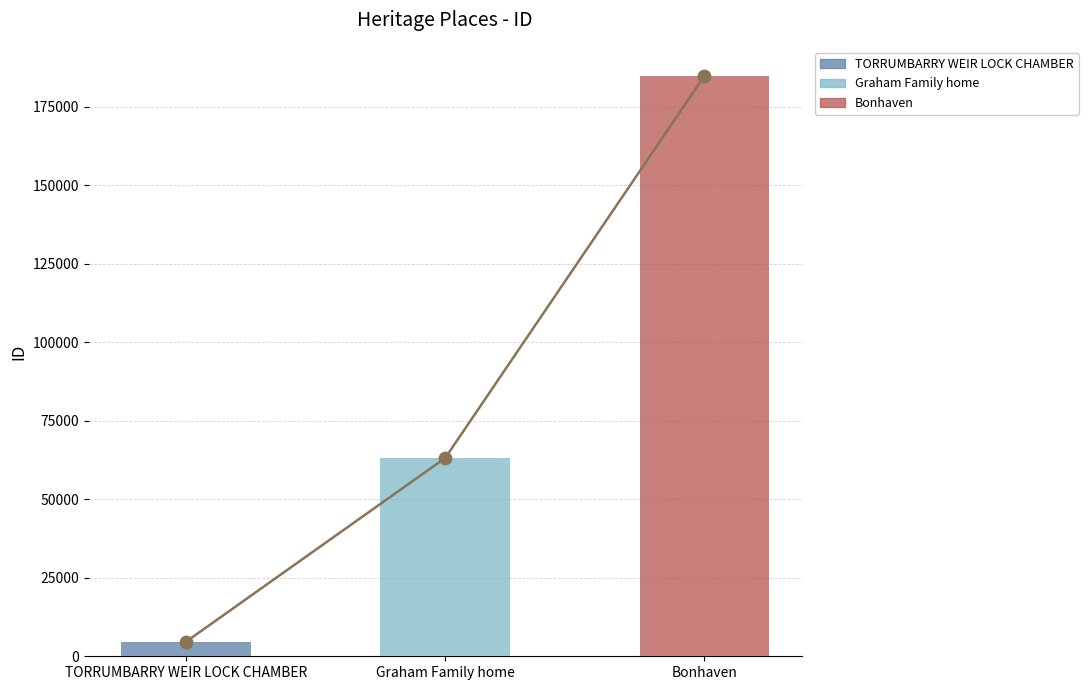

Approximately how many times larger is the value at TORRUMBARRY WEIR LOCK CHAMBER compared to Graham Family home?

0.1